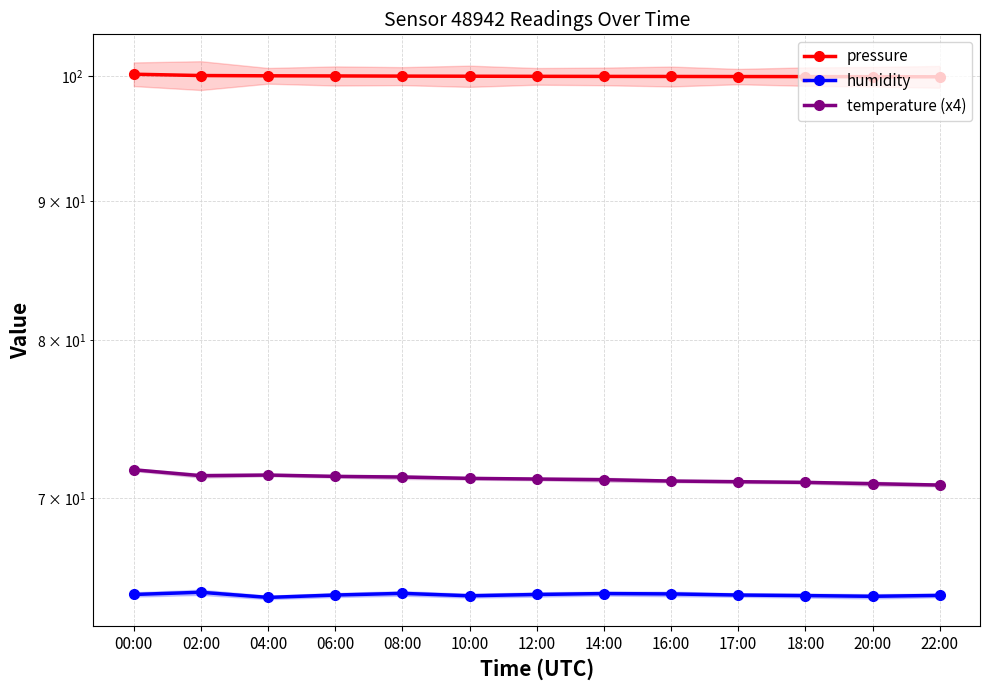

The value of humidity at 20:00 is 64.5. True or false?

True